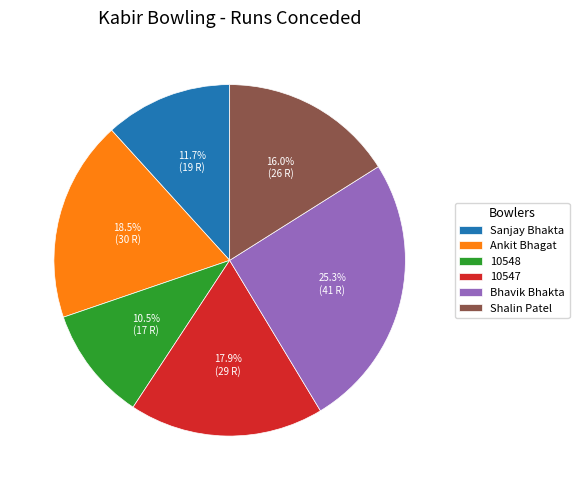

Does 10548 represent more than half of the total?

No